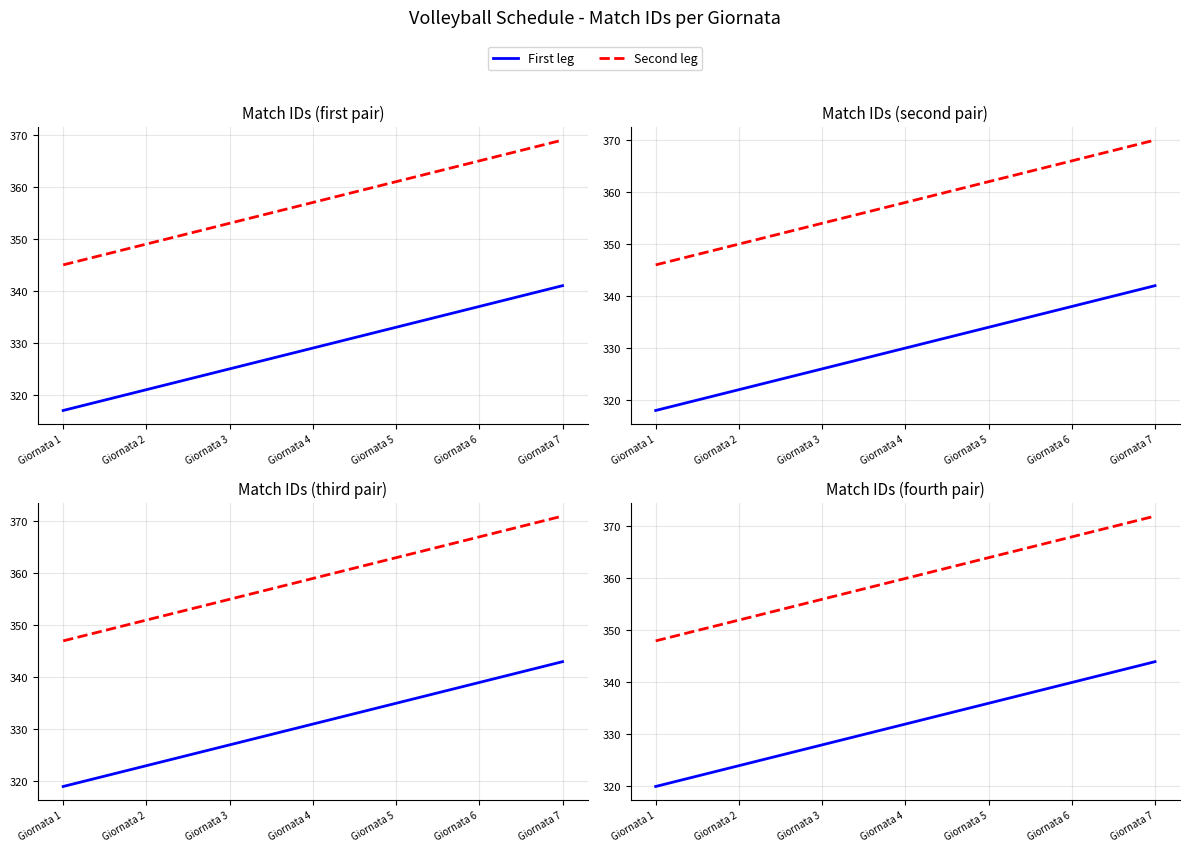

What is the difference between the Second leg values at Giornata 3 and Giornata 4?

4